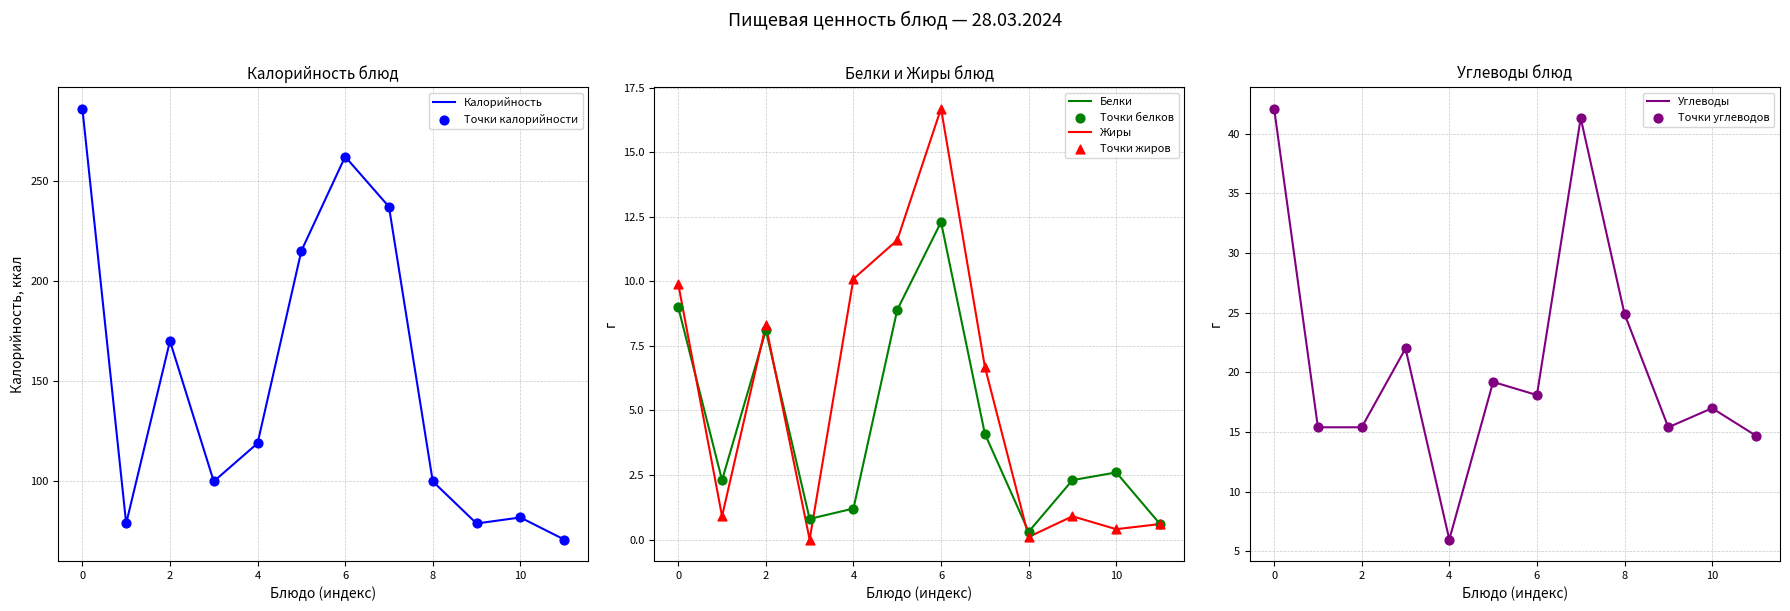

Is the value of Белки at 6 greater than the value of Жиры at 0?

Yes